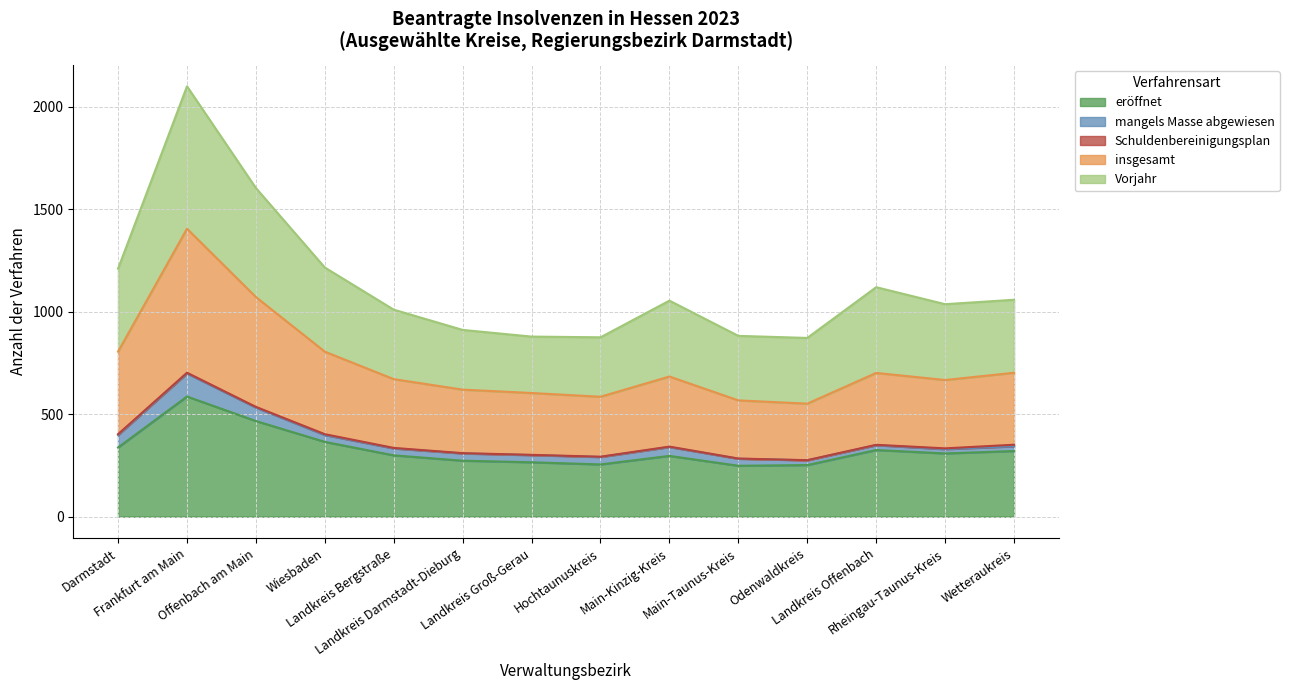

At which category does the chart reach its peak across all series?

Frankfurt am Main